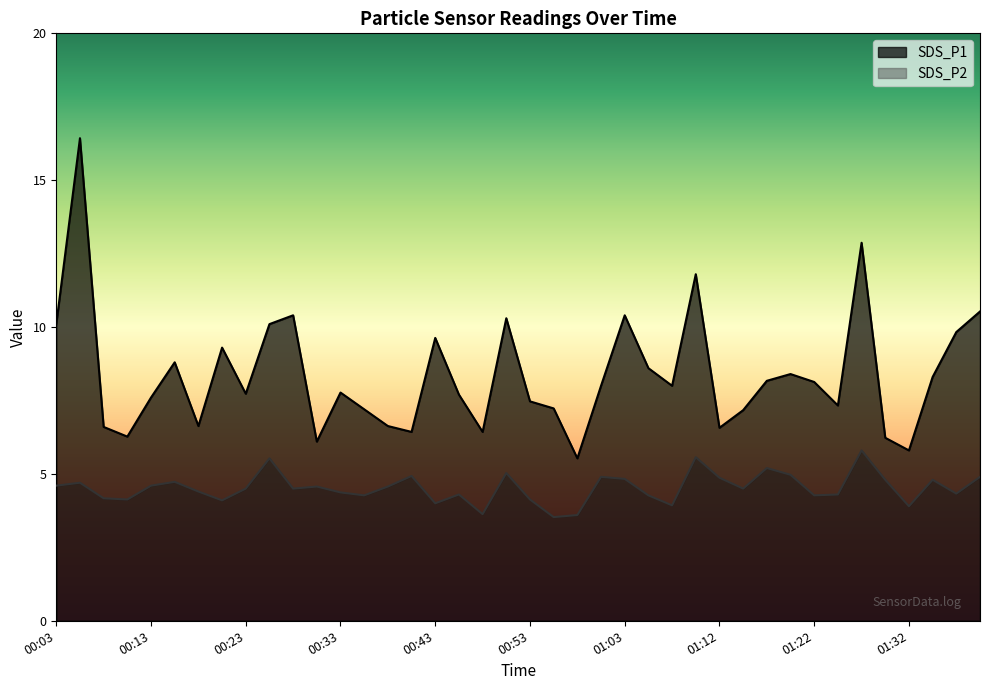

What is the difference between the highest and lowest values at 01:12?

1.7